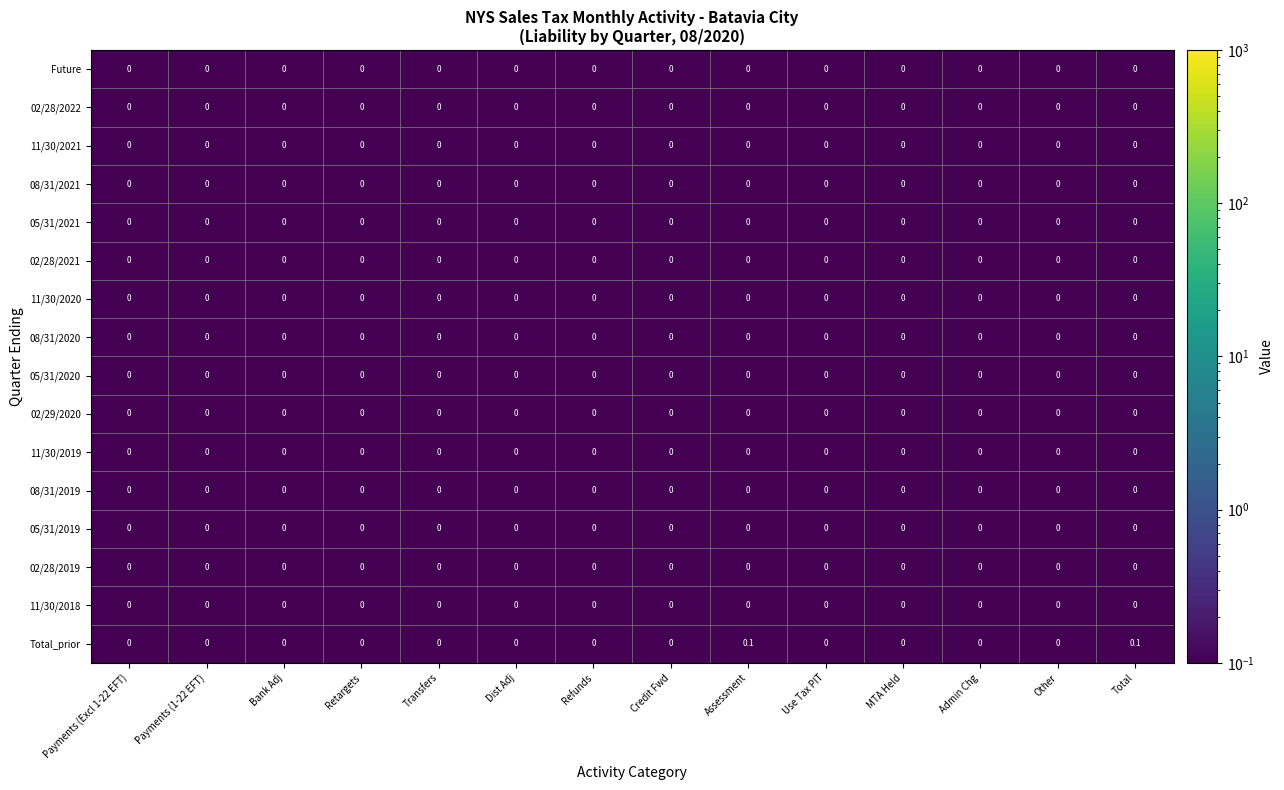

Which series has the largest range (max minus min)?

Total_prior